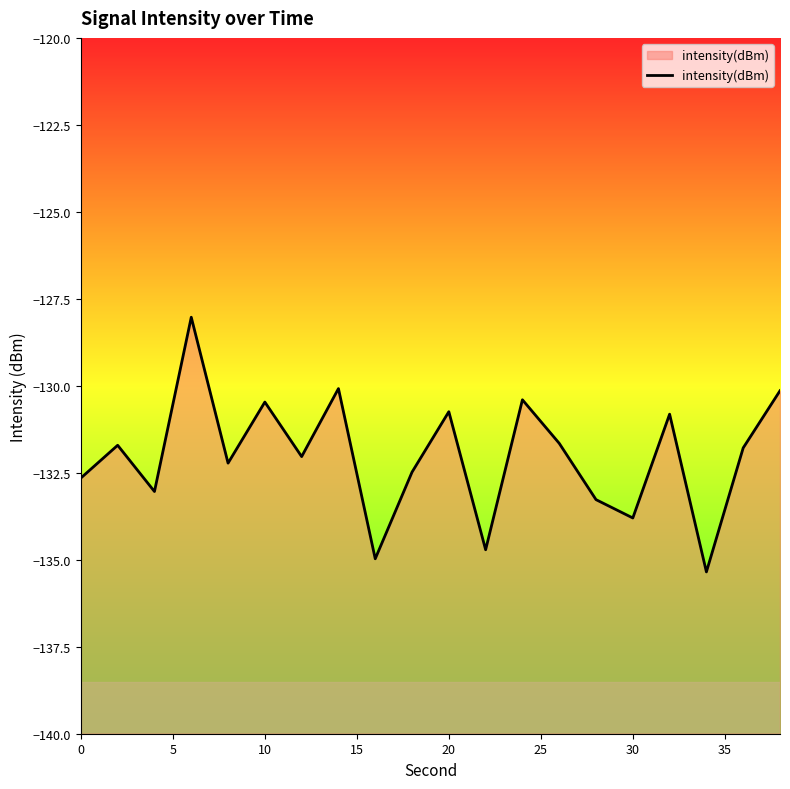

What is the sum of all values?

-2640.4